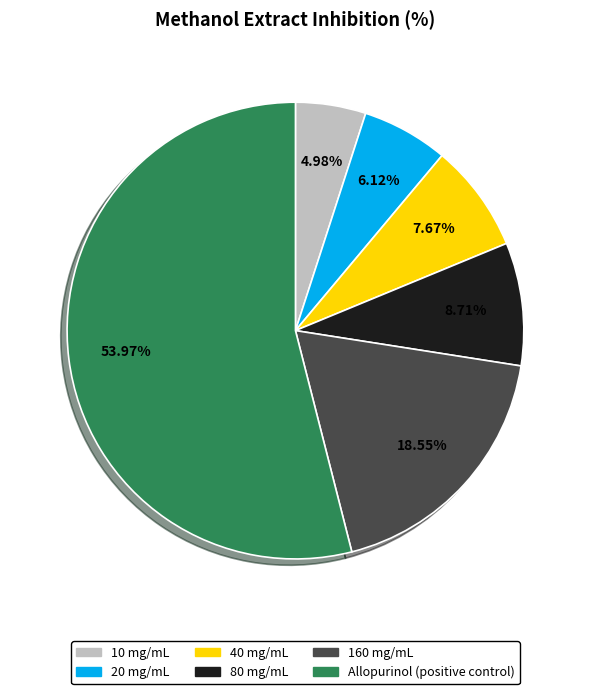

Is the sum of 10 mg/mL and Allopurinol (positive control) greater than half?

Yes